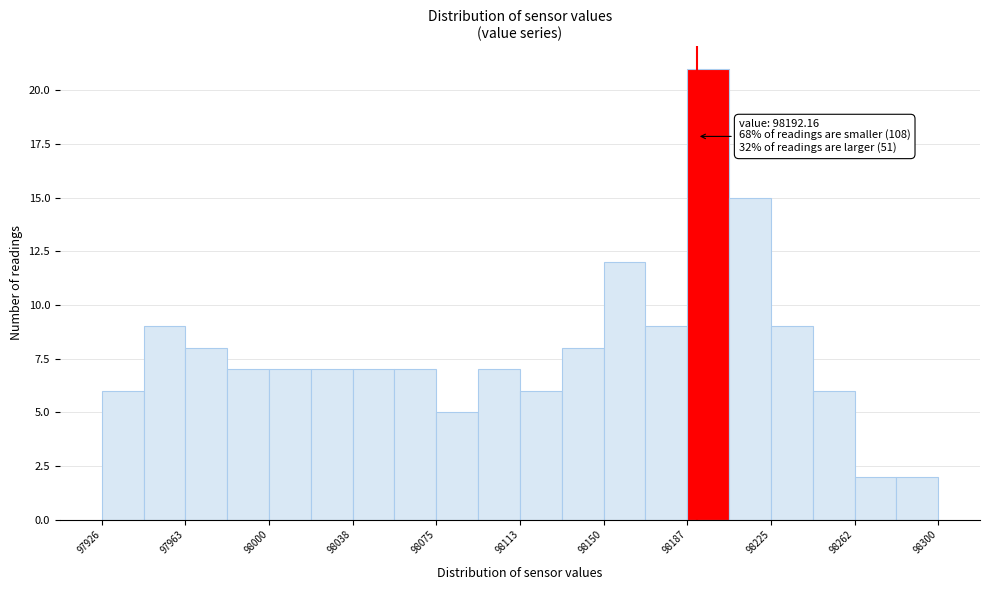

Read against the x-axis, roughly where is the centre of the tallest bar?

98195